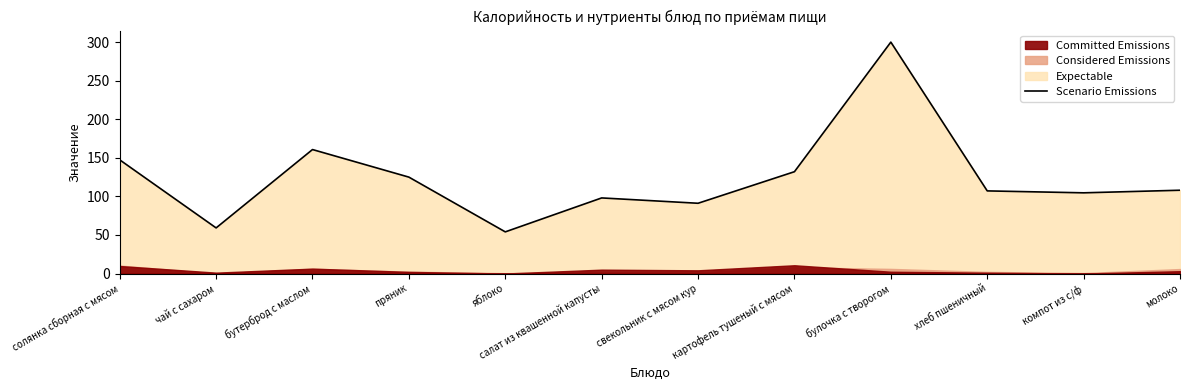

At which label does the data first exceed 108?

солянка сборная с мясом